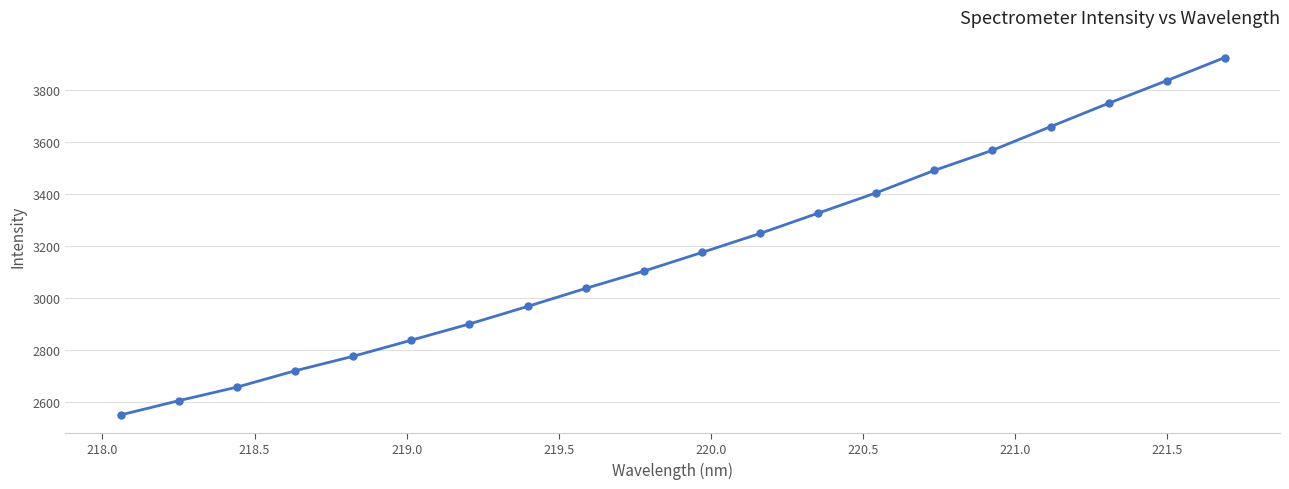

What is the value of the 4th point from the left?

2720.7